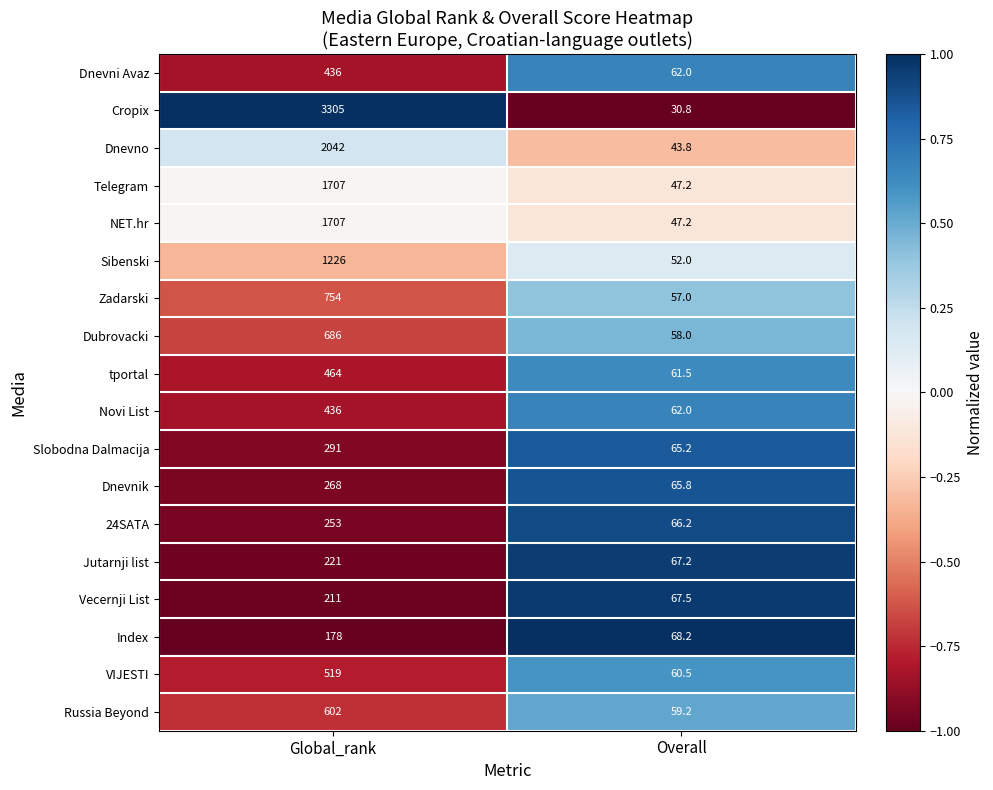

Is it true that Cropix equals 3305.0 at Global_rank?

True